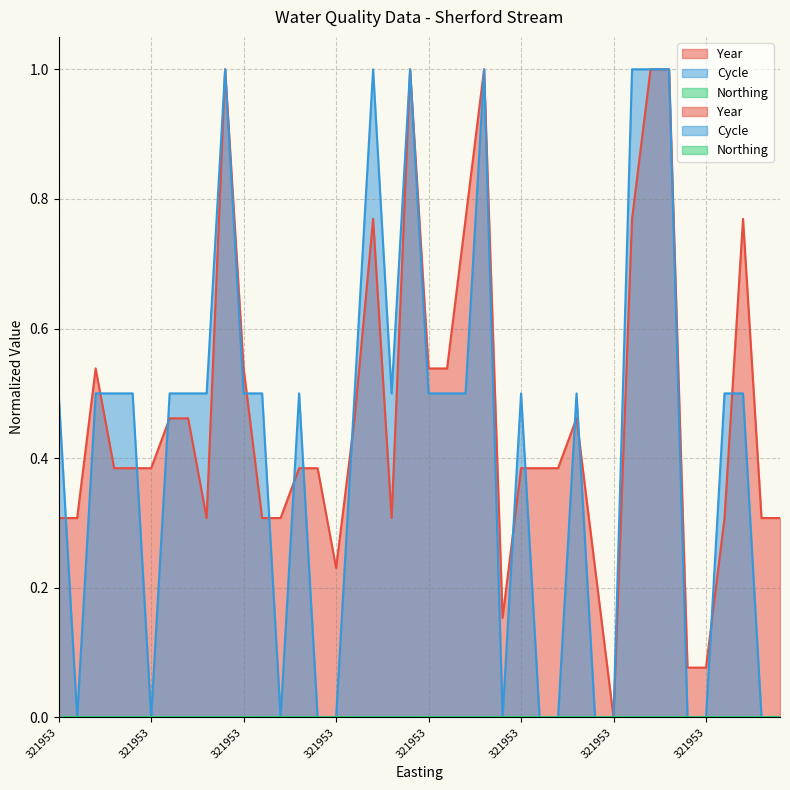

What is the sum of all Cycle values?

16.5